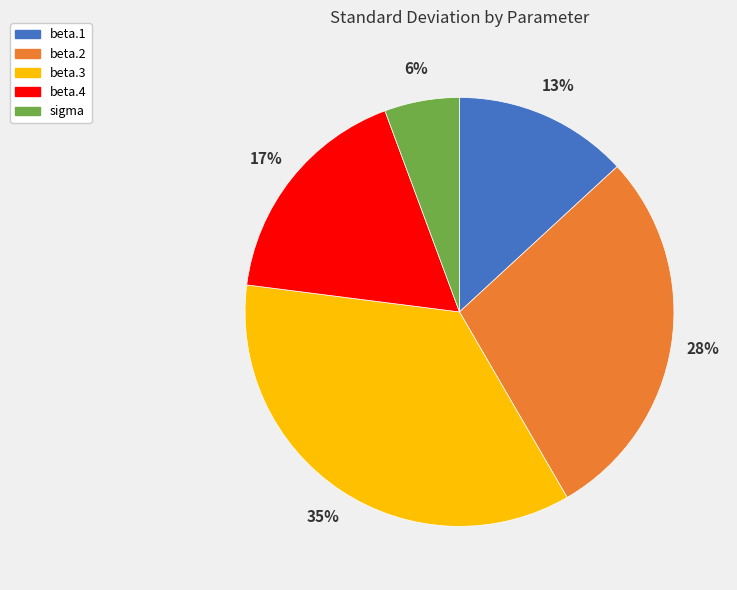

To the nearest percent, what is the difference between the beta.4 and beta.2 slice percentages?

11%